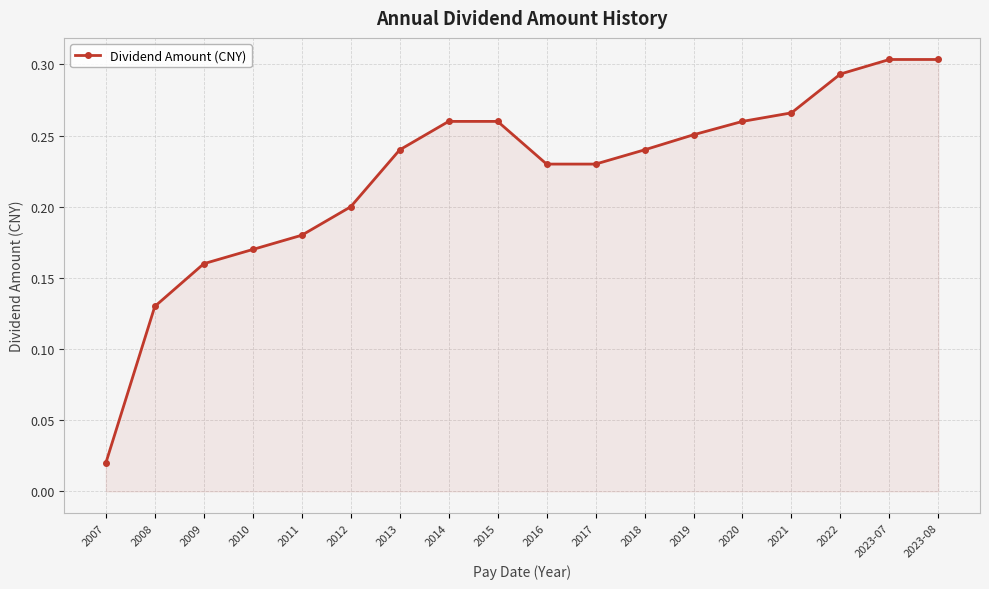

What is the sum of the values at 2016 and 2013?

0.5